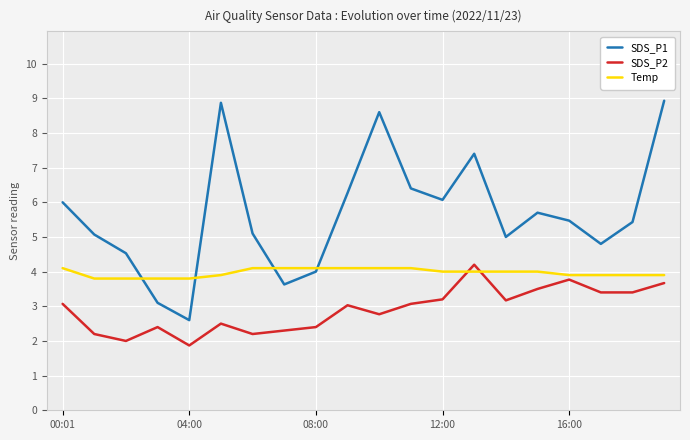

Which series has the largest range (max minus min)?

SDS_P1